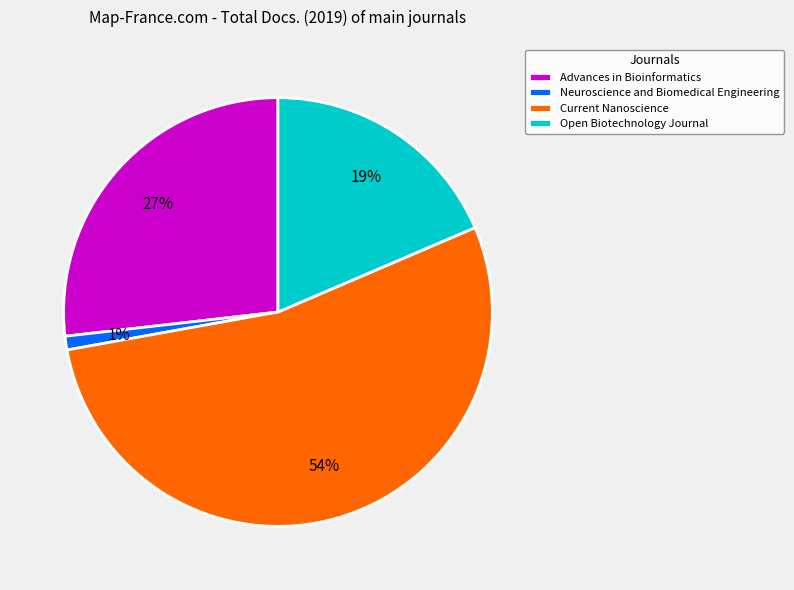

Which category accounts for the majority?

Current Nanoscience